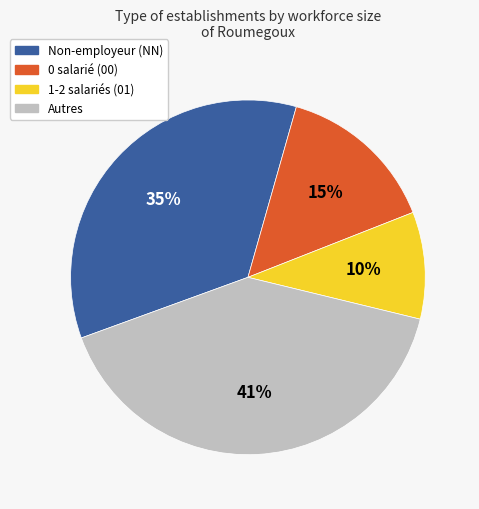

To the nearest percent, what is the difference between the largest and smallest slice percentages?

31%